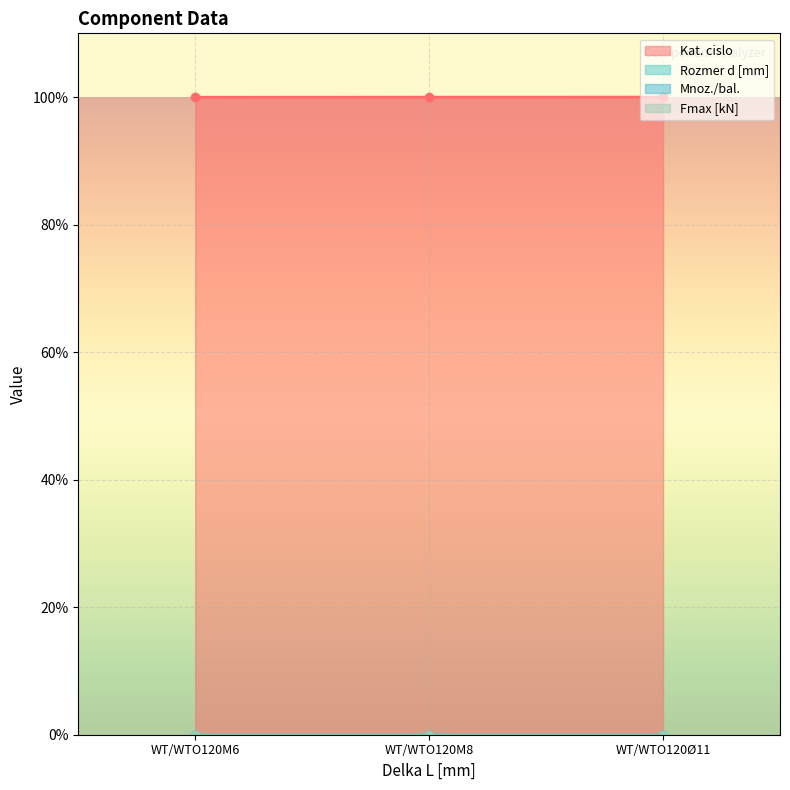

What is the sum of the Kat. cislo values at WT/WTO120M8 and WT/WTO120Ø11?

200.0